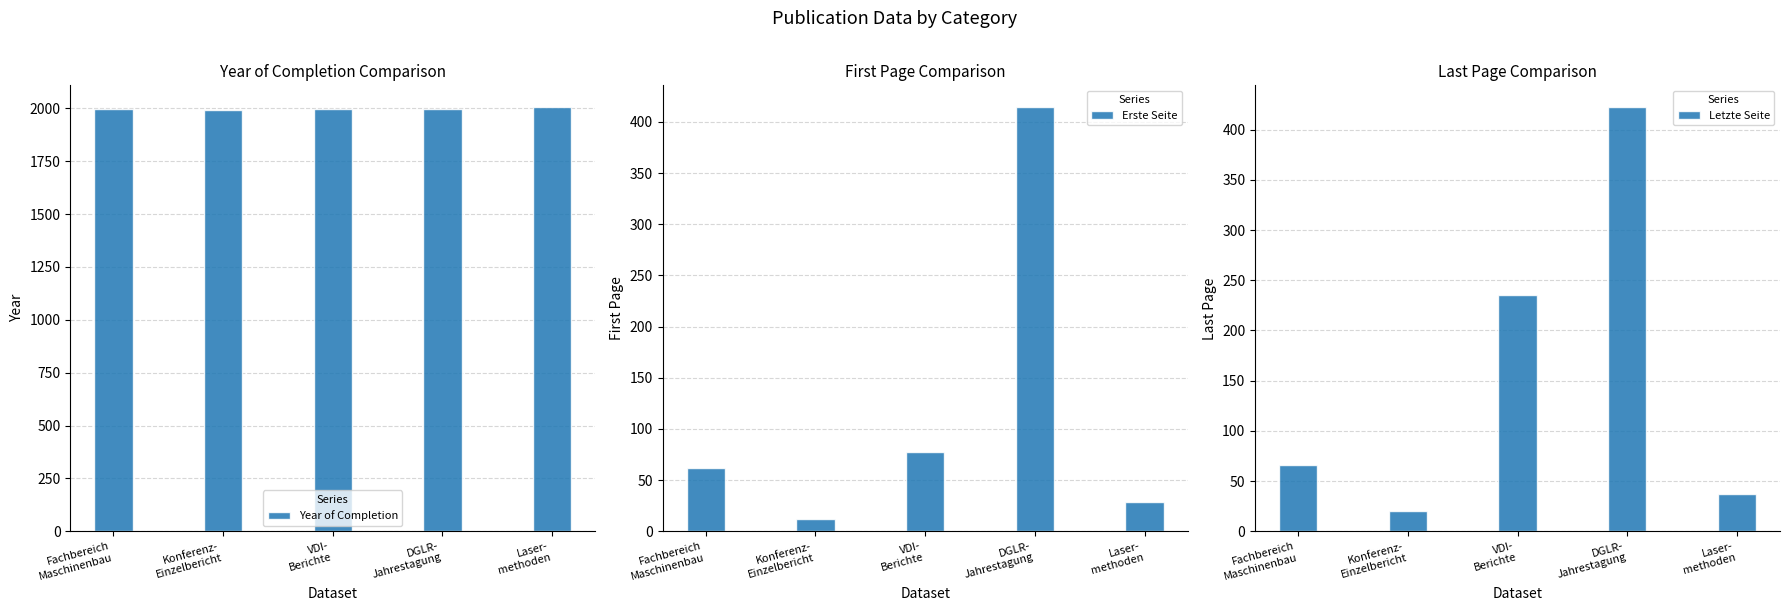

Which series changed the most between Konferenz-
Einzelbericht and VDI-
Berichte?

Letzte Seite